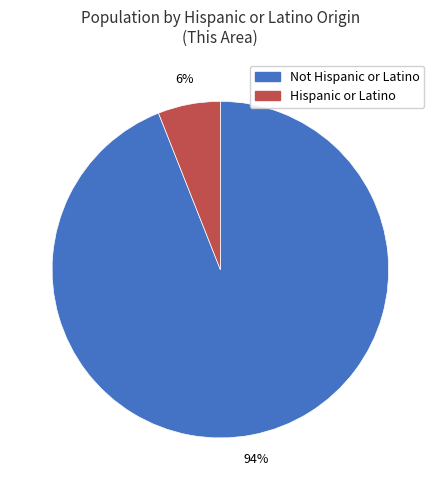

To the nearest percent, what is the difference between the largest and smallest slice percentages?

88%